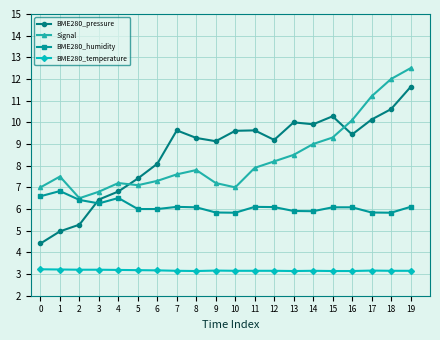

Read the BME280_humidity value at 14.

5.9